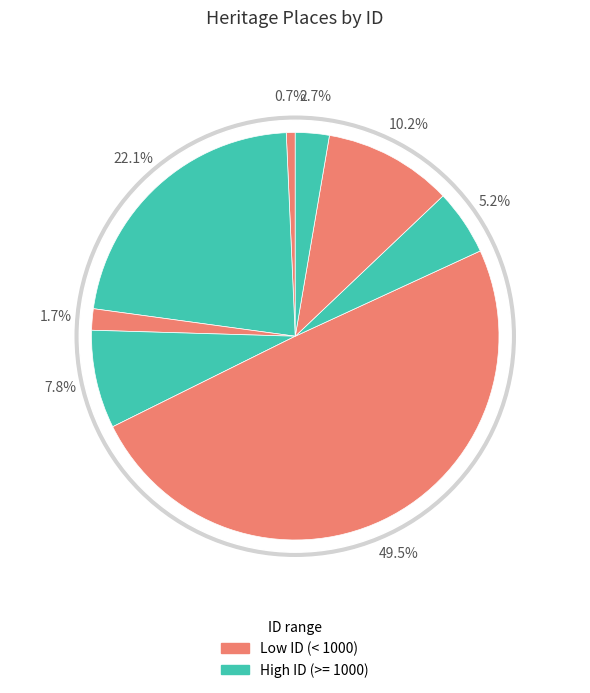

What is the smallest slice in the pie chart?

BALLARAT RAILWAY COMPLEX